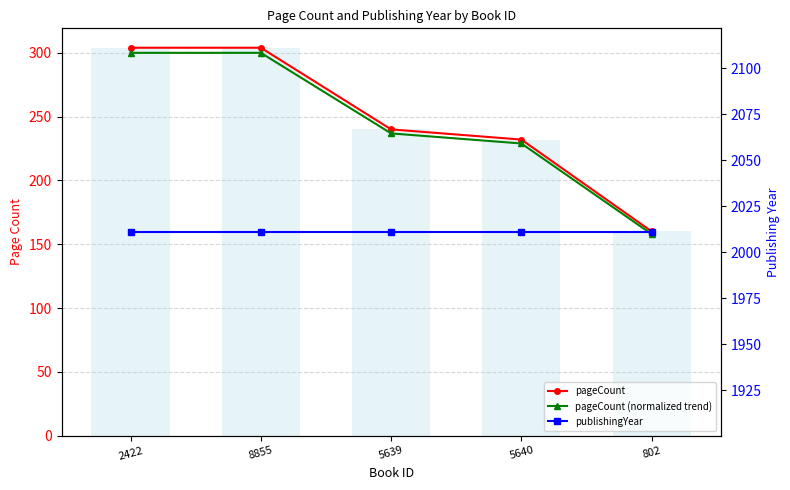

How many values in the avg pageCount bars series are below 240?

2